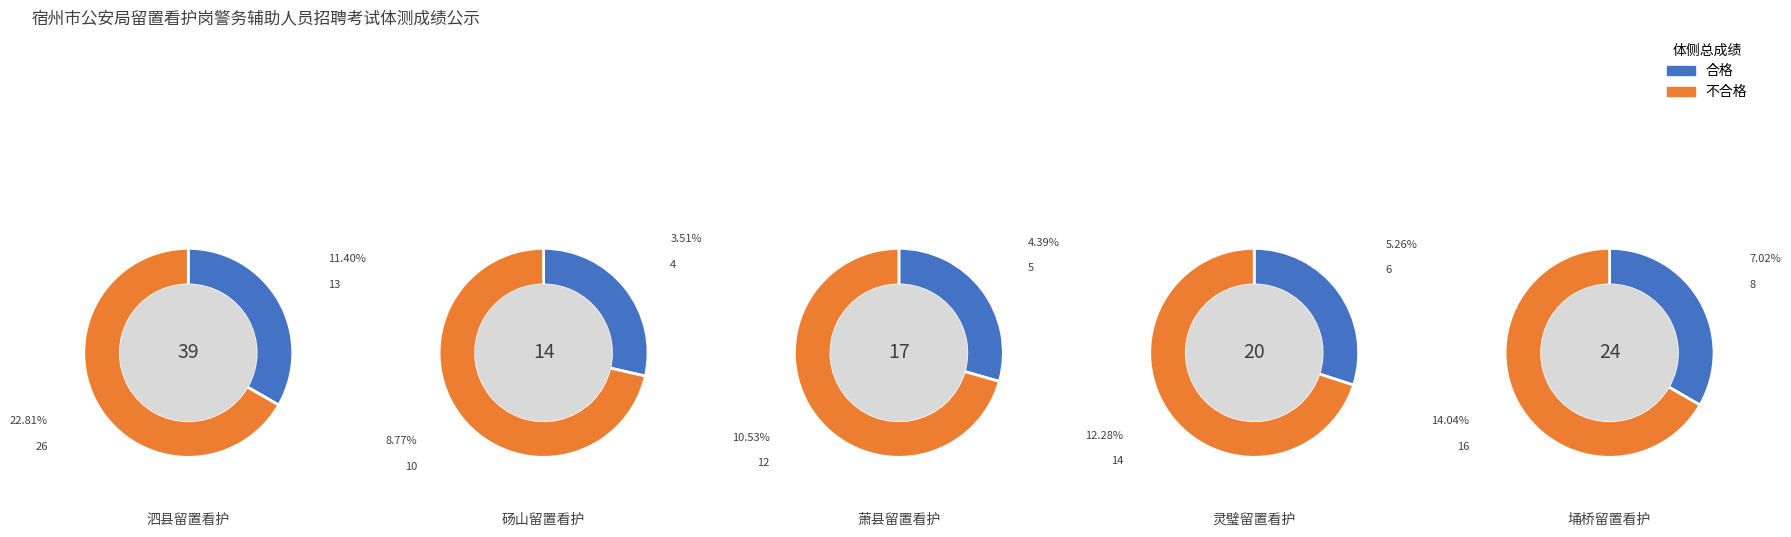

What percentage do 3 and 4 together represent?

38.9%